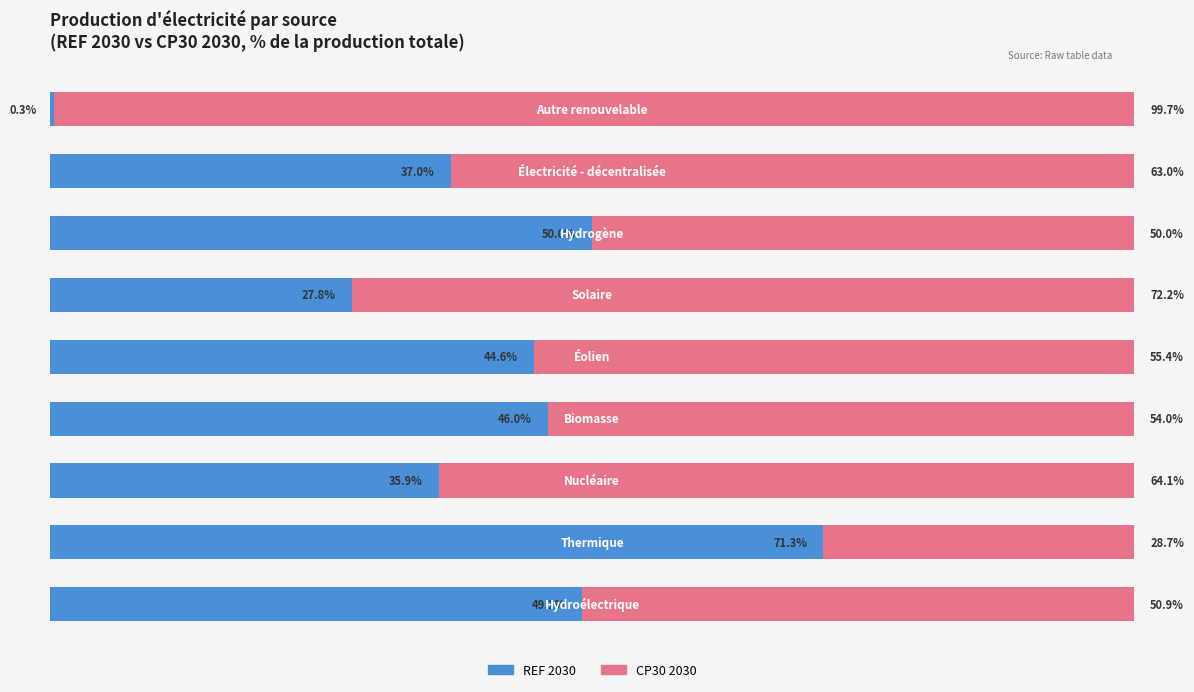

Reading left to right, what are all the values shown in this chart?

REF 2030: 0=49.1	1=71.3	2=35.9	3=46.0	4=44.6	5=27.8	6=50.0	7=37.0	8=0.3
CP30 2030: 0=50.9	1=28.7	2=64.1	3=54.0	4=55.4	5=72.2	6=50.0	7=63.0	8=99.7